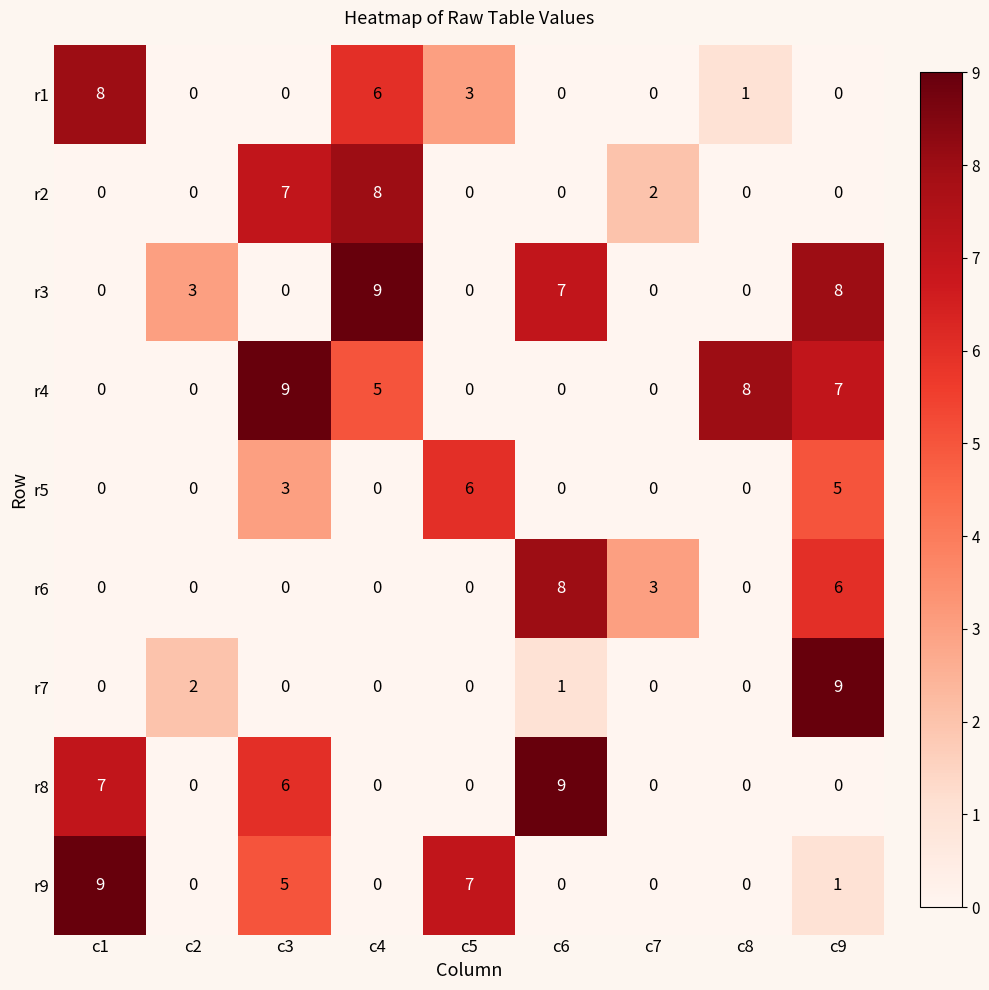

At which category is the sum across all series the highest?

c9